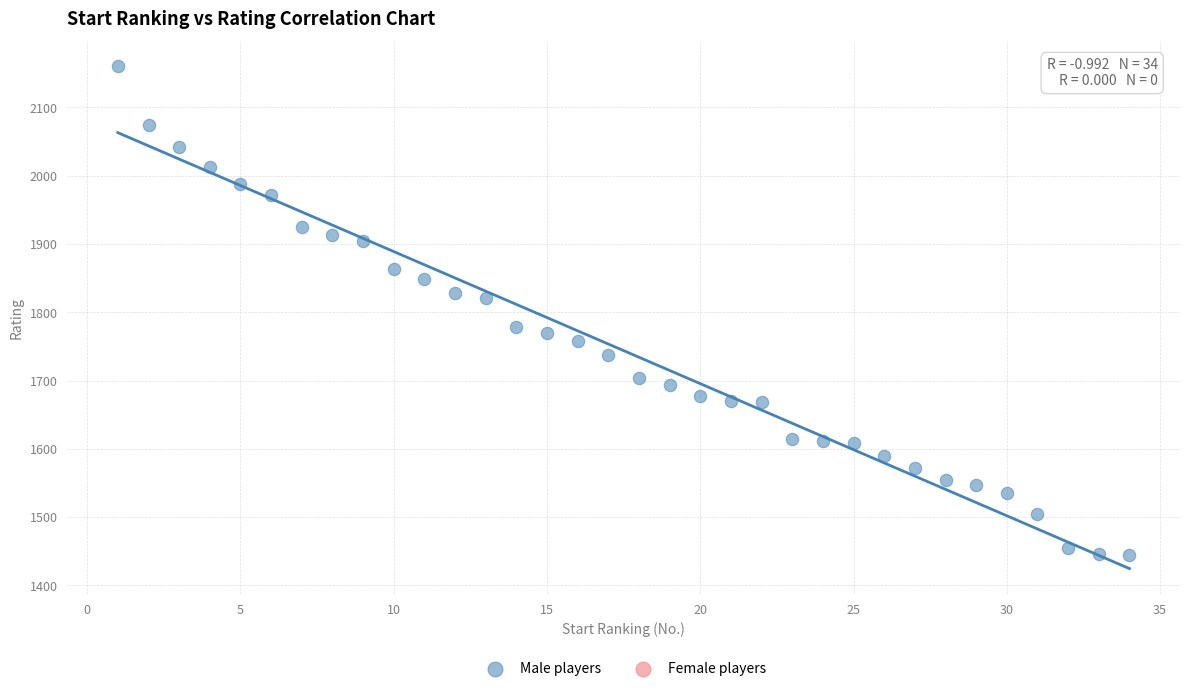

What is the range of Y values (max minus min)?

715